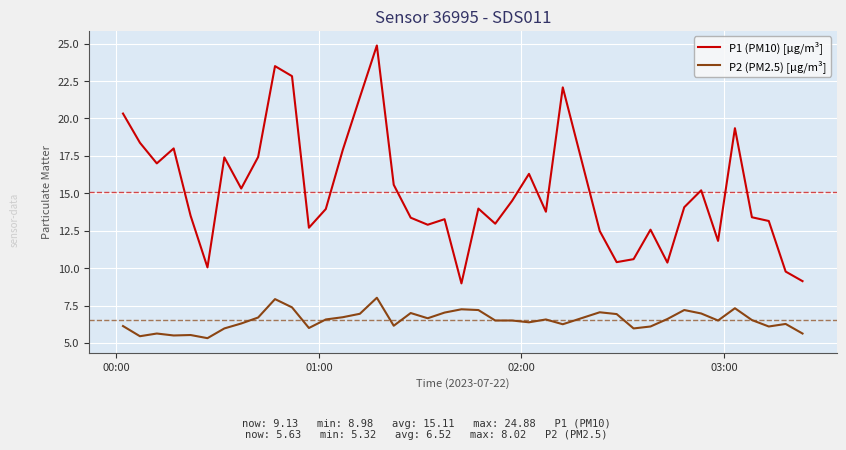

Which series has the largest total across all categories?

P1 (PM10) [µg/m³]